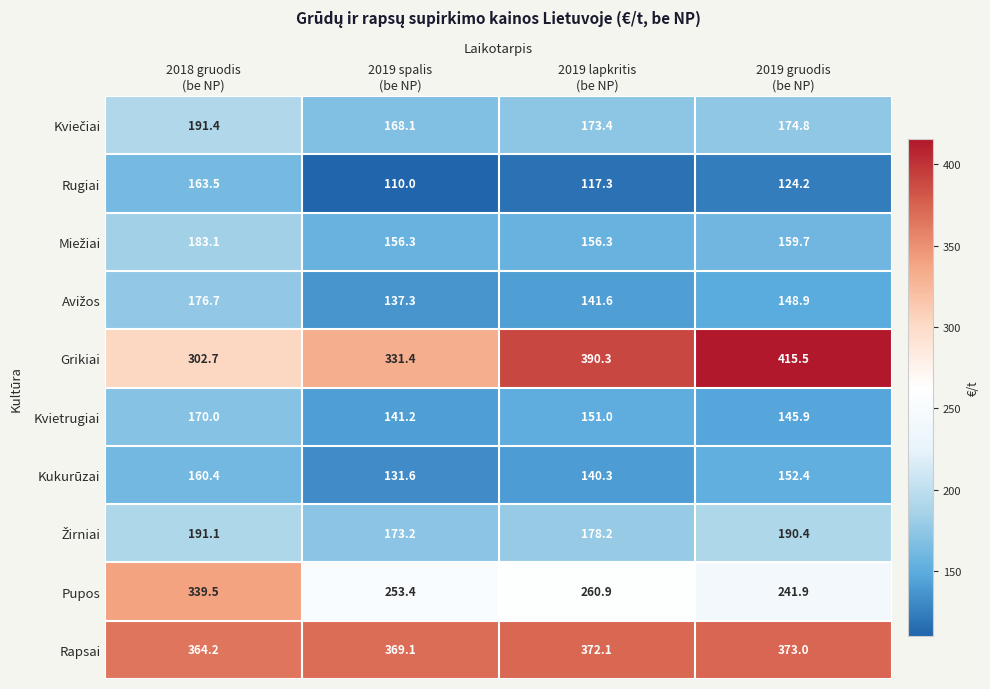

Which series has the widest spread of values?

Grikiai